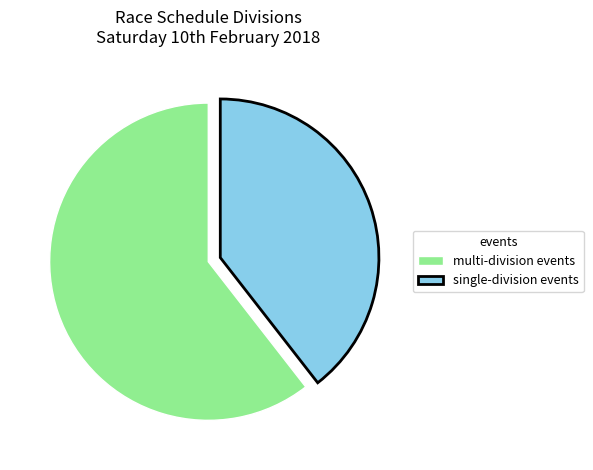

Which category has the smallest portion of the pie?

single-division events